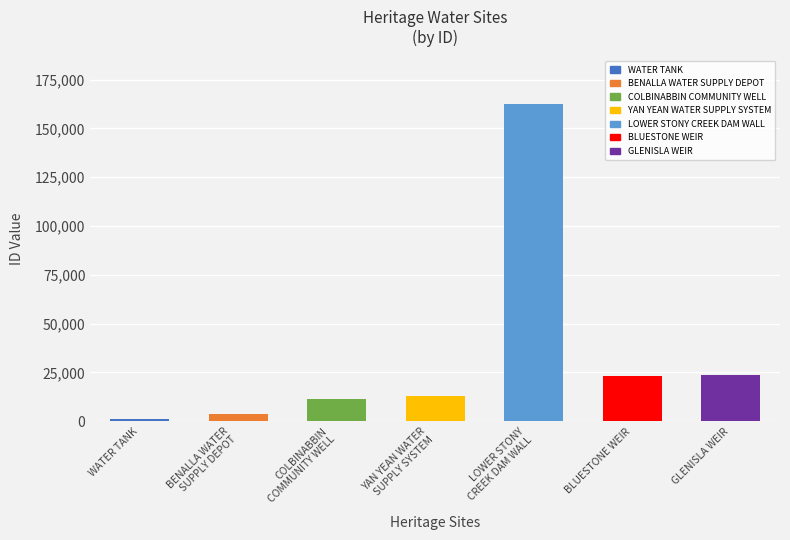

Where is the data nearest to the value 81764?

GLENISLA WEIR